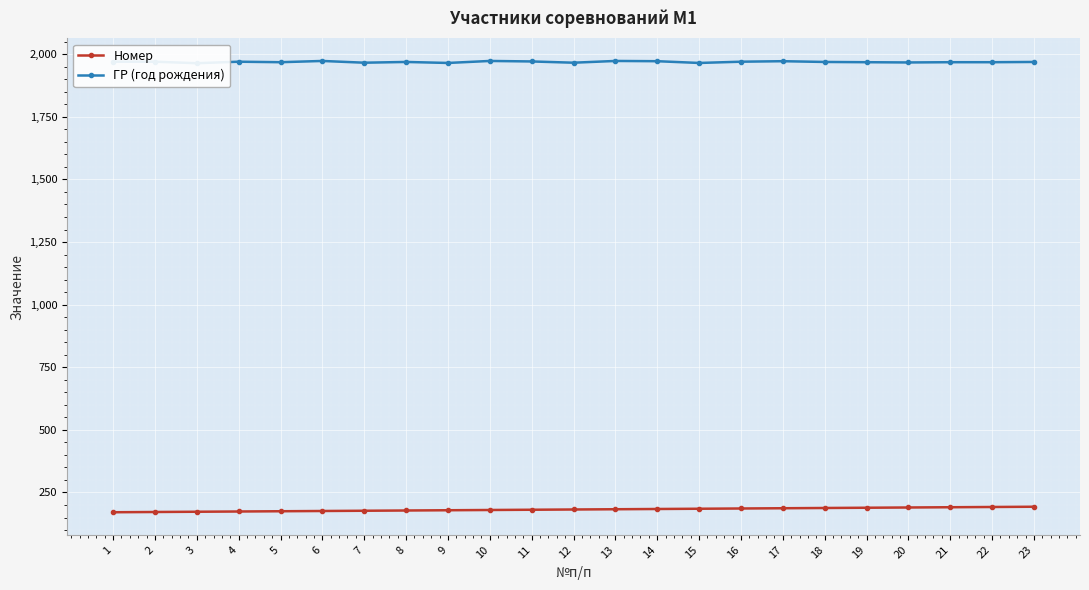

The value of Номер at 22 is 192. True or false?

True